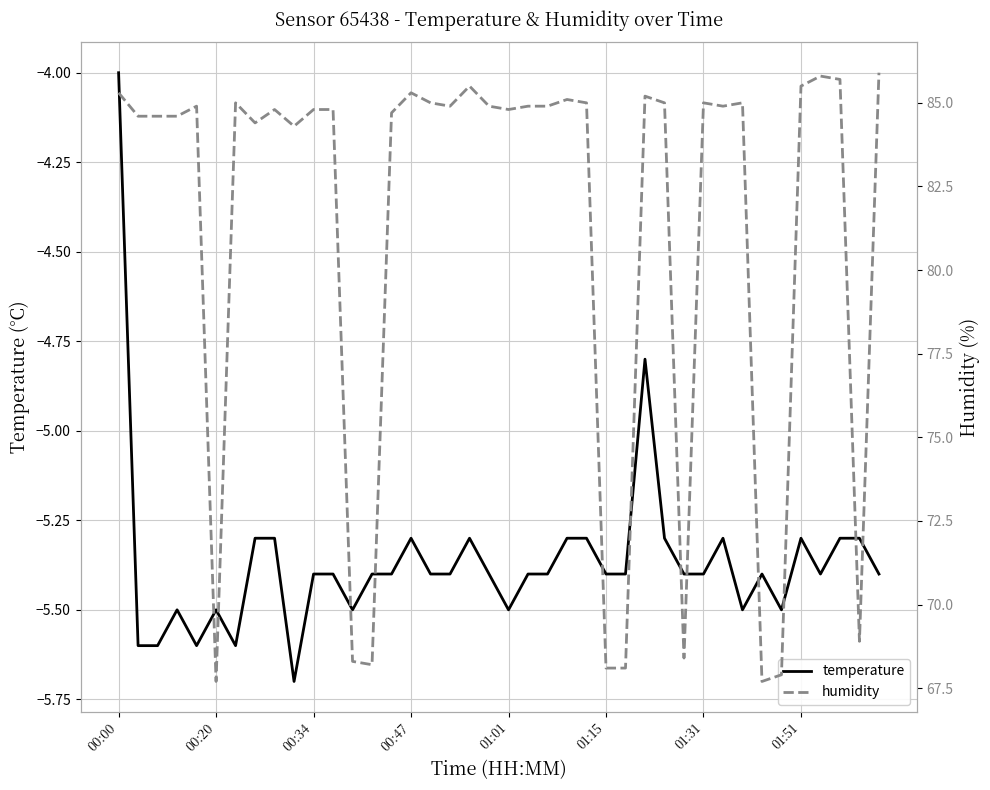

Rank the series at 00:00 from highest to lowest value.

humidity, temperature